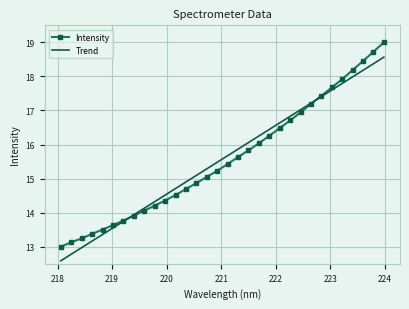

How many series are shown in this chart?

2